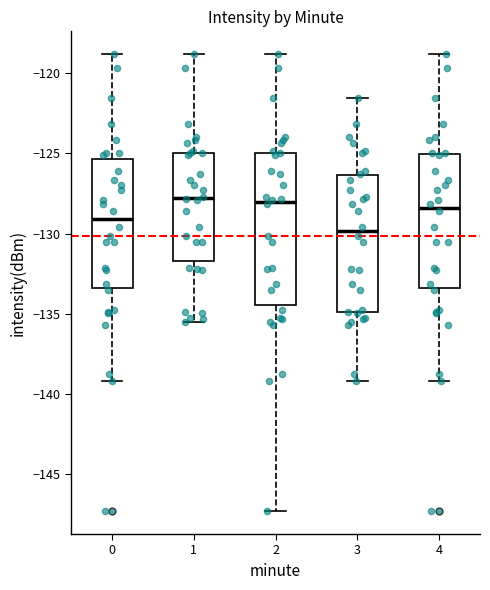

Which box is the tallest, from its lower edge to its upper edge?

2